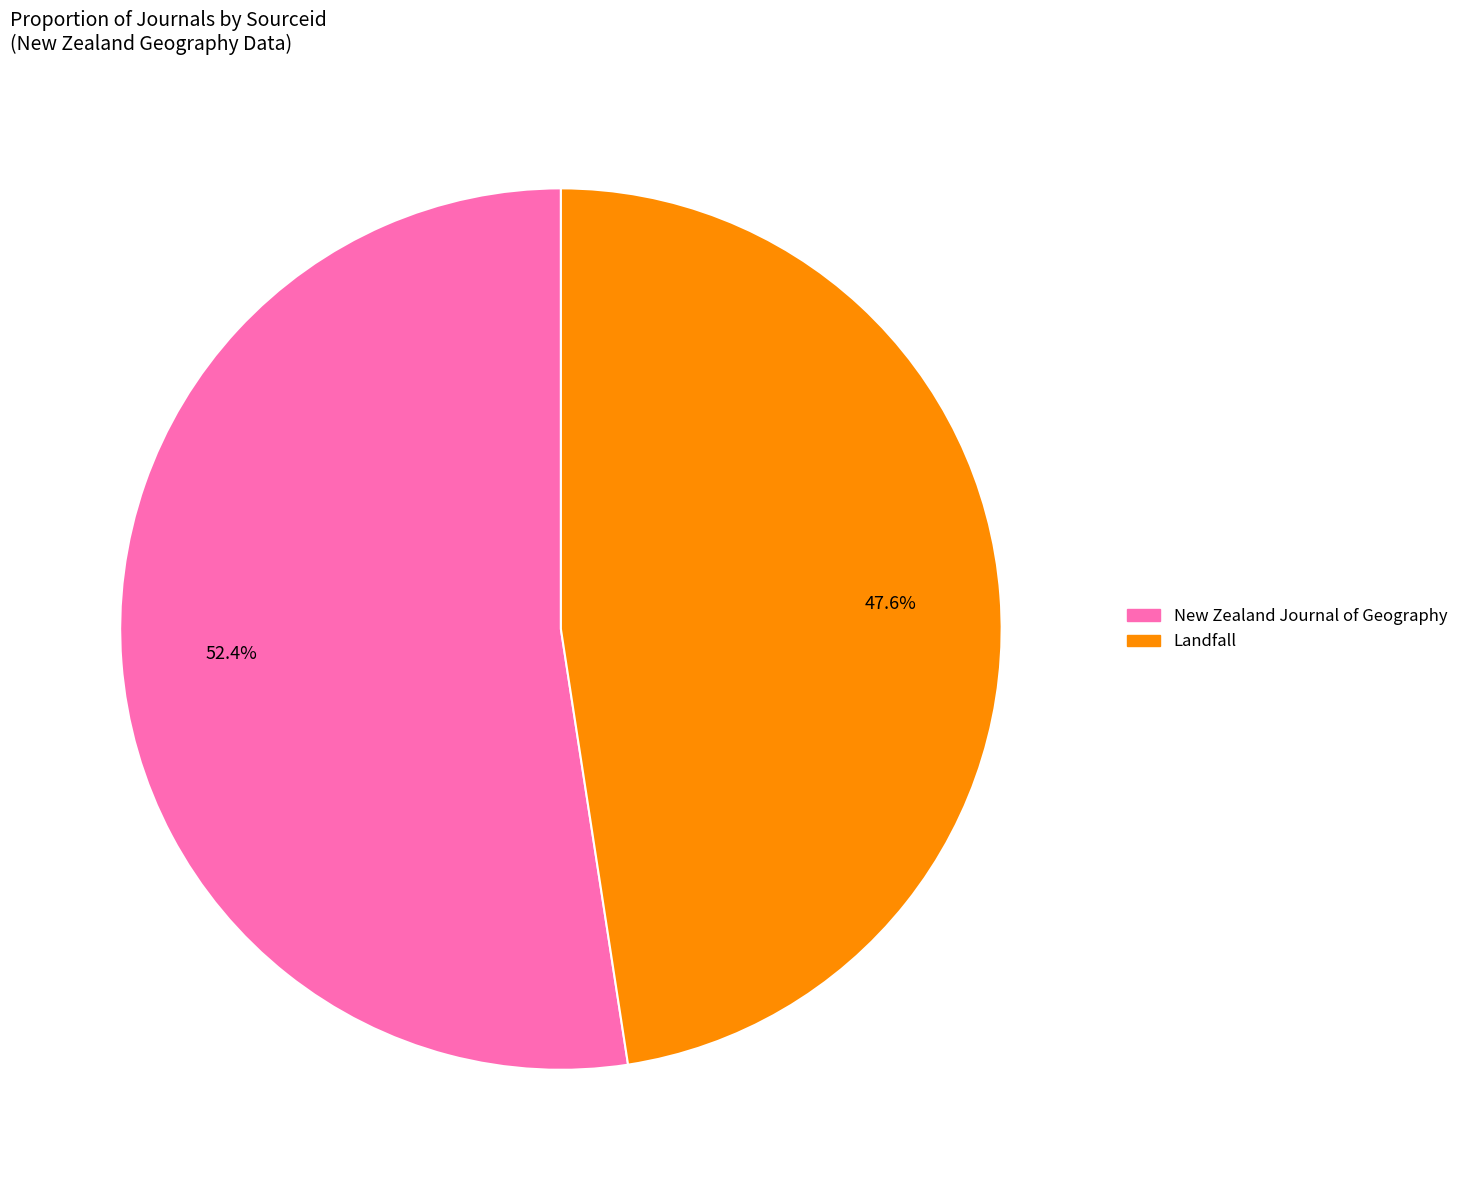

To the nearest percent, what is the average slice percentage?

50%